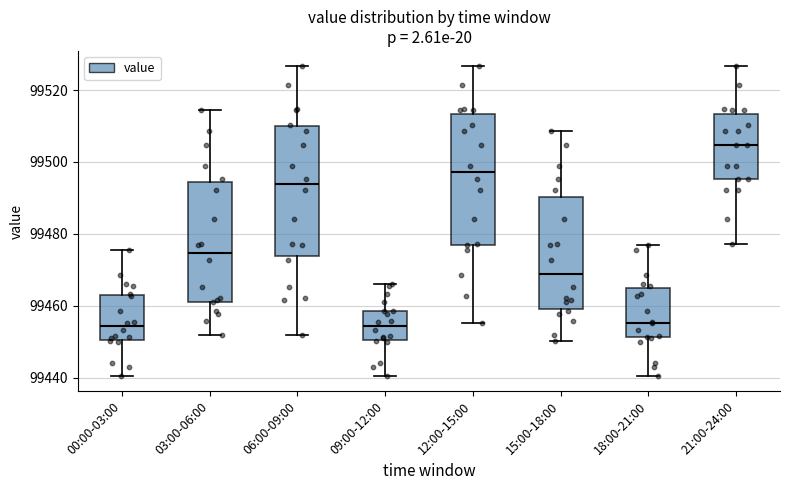

Reading left to right, read every box against the y-axis: the position of its median line, the range the box covers, and the ends of its whiskers. The values are not printed on the chart, so give them approximately, as read against the axis.

00:00-03:00: median 99454, box 99450 to 99464, whiskers 99440 to 99476
03:00-06:00: median 99474, box 99462 to 99494, whiskers 99452 to 99514
06:00-09:00: median 99494, box 99474 to 99510, whiskers 99452 to 99526
09:00-12:00: median 99454, box 99450 to 99458, whiskers 99440 to 99466
12:00-15:00: median 99498, box 99476 to 99514, whiskers 99456 to 99526
15:00-18:00: median 99468, box 99460 to 99490, whiskers 99450 to 99508
18:00-21:00: median 99456, box 99452 to 99464, whiskers 99440 to 99476
21:00-24:00: median 99504, box 99496 to 99514, whiskers 99478 to 99526